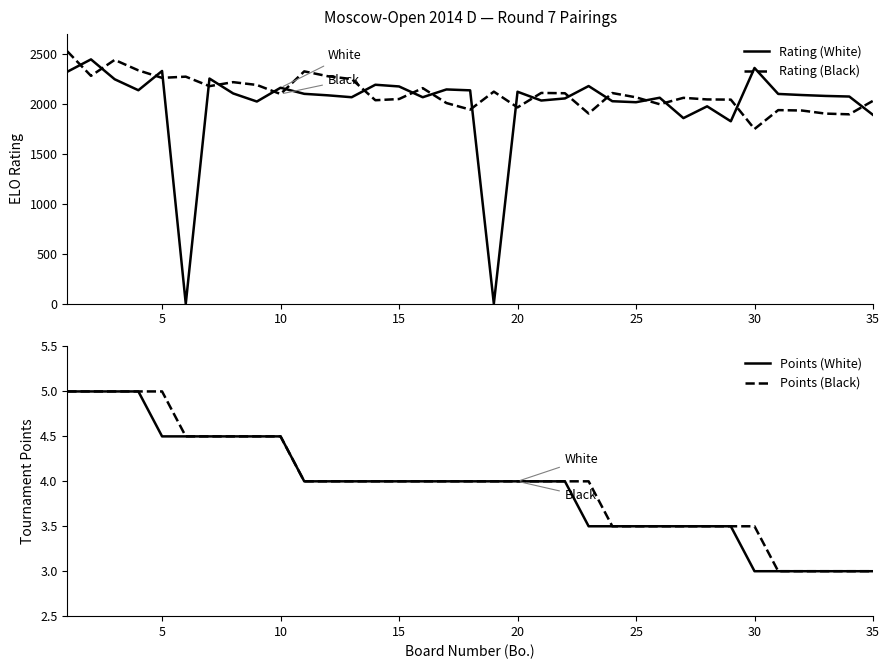

Which series has the widest spread of values?

Rating (White)